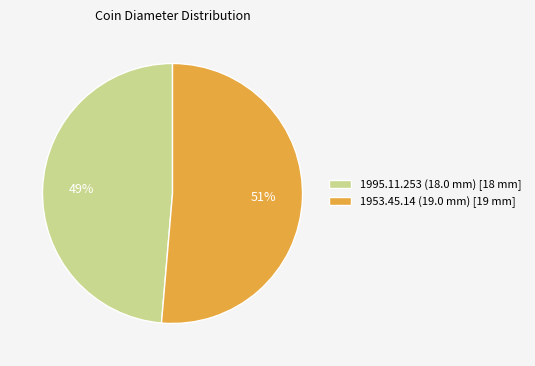

Combined, do 1953.45.14 (19.0 mm) and 1995.11.253 (18.0 mm) account for over 50%?

Yes